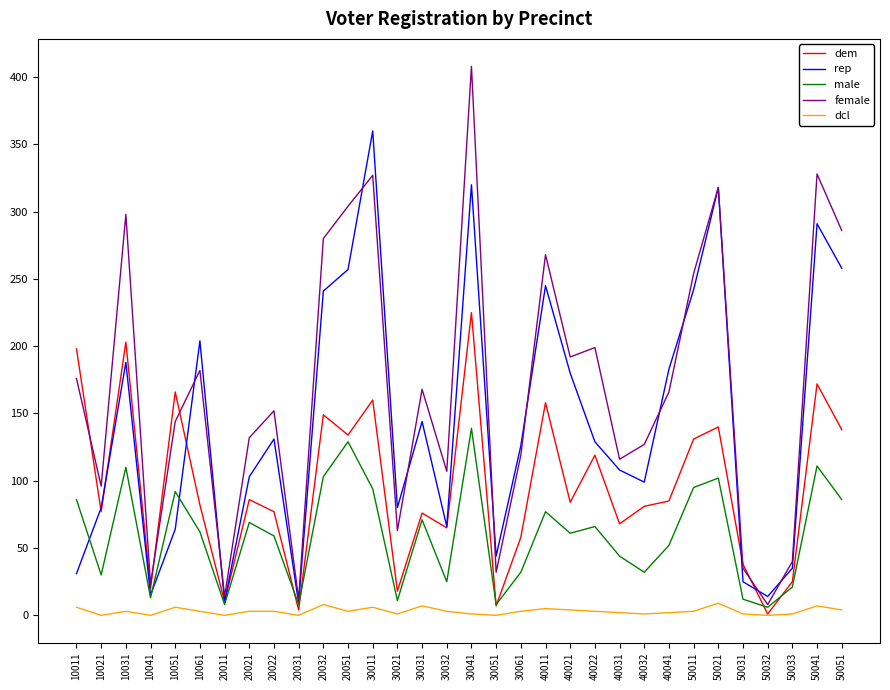

Which label corresponds to the largest value in the chart?

30041